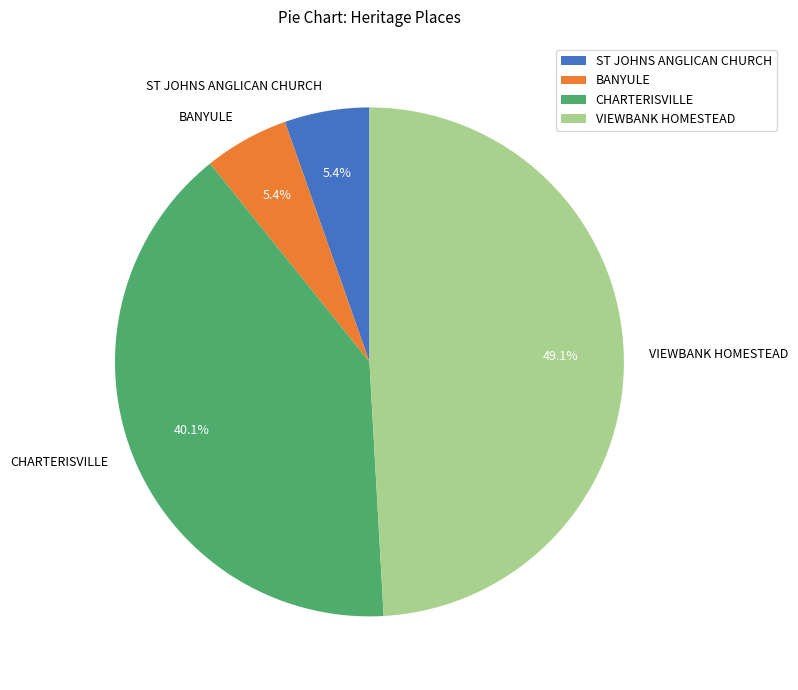

Is VIEWBANK HOMESTEAD the majority of the pie?

No